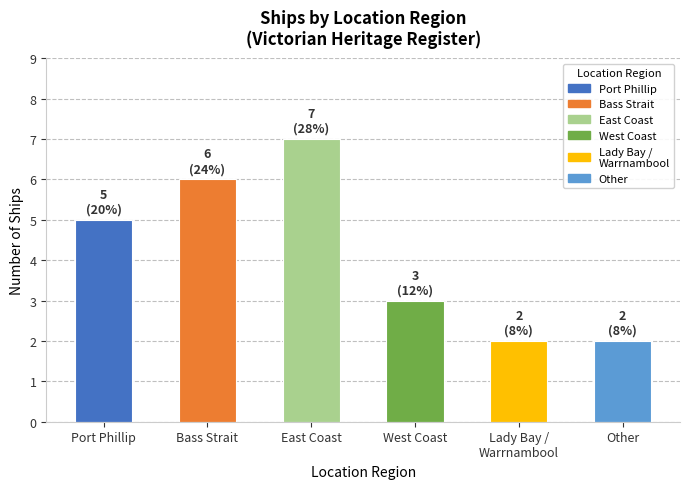

Does the chart contain any negative values?

No